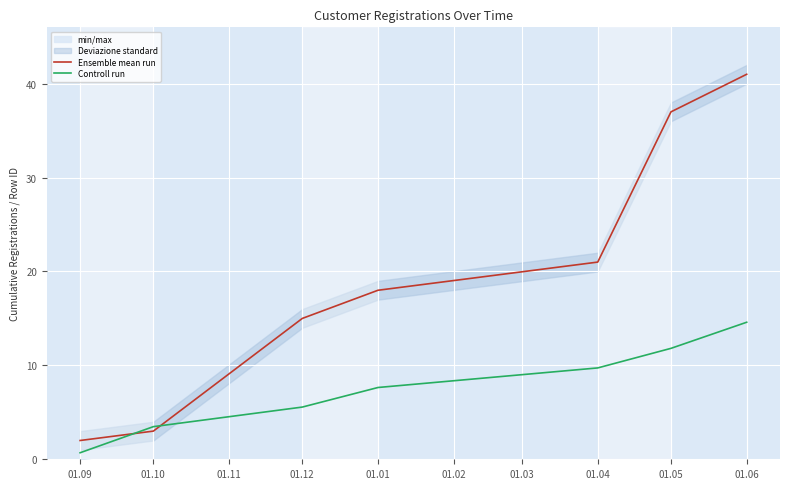

True or false: Ensemble mean run has more than 2 points higher than both neighbors.

False